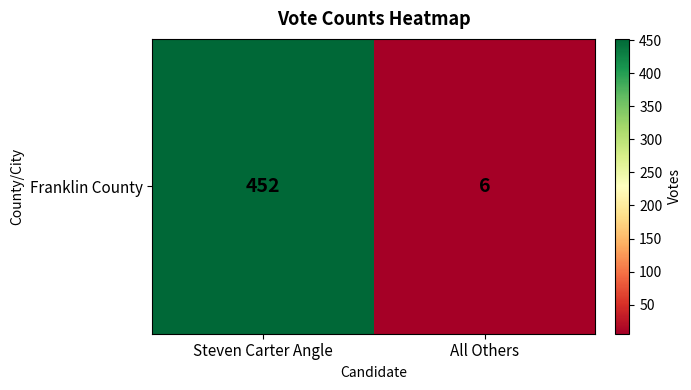

What is the difference between the values at All Others and Steven Carter Angle?

446